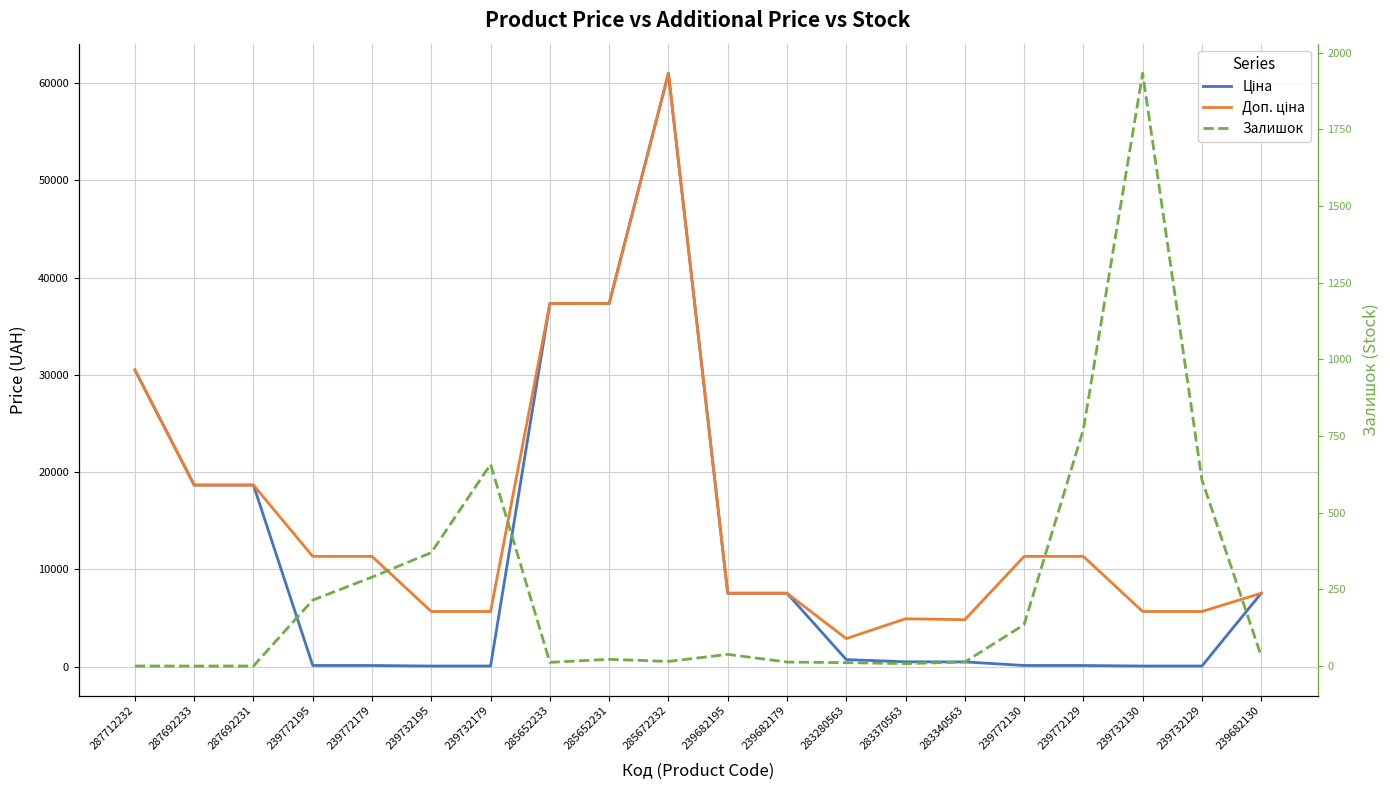

What is the difference between the maximum and minimum values in the Ціна series?

60968.0